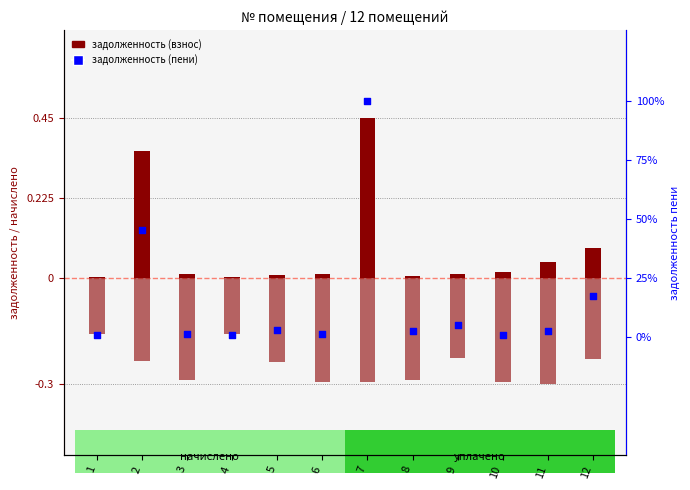

Which series reaches the minimum Y coordinate?

задолженность (взнос)